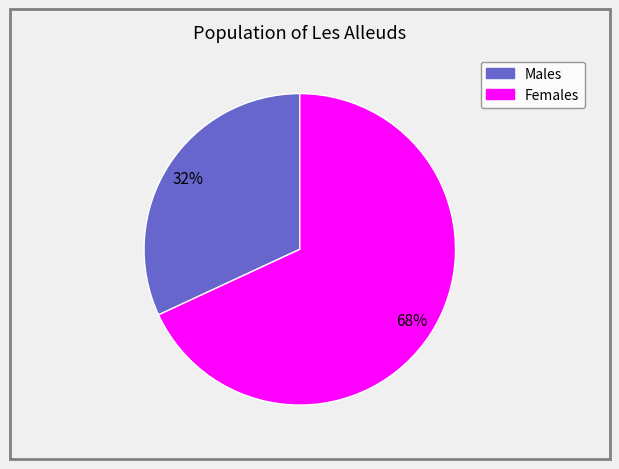

Is there any slice that represents more than half of the pie?

Yes